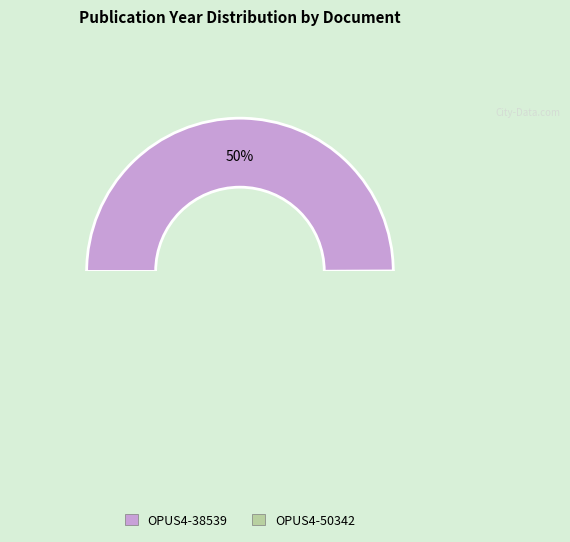

Count the number of slices in the pie.

2